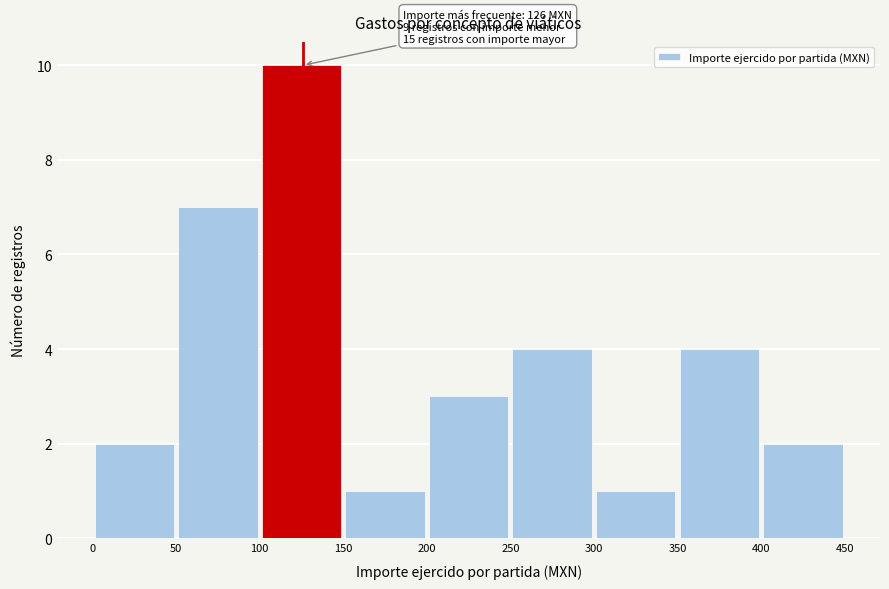

Over which range of the x-axis is the bar tallest?

100 to 150